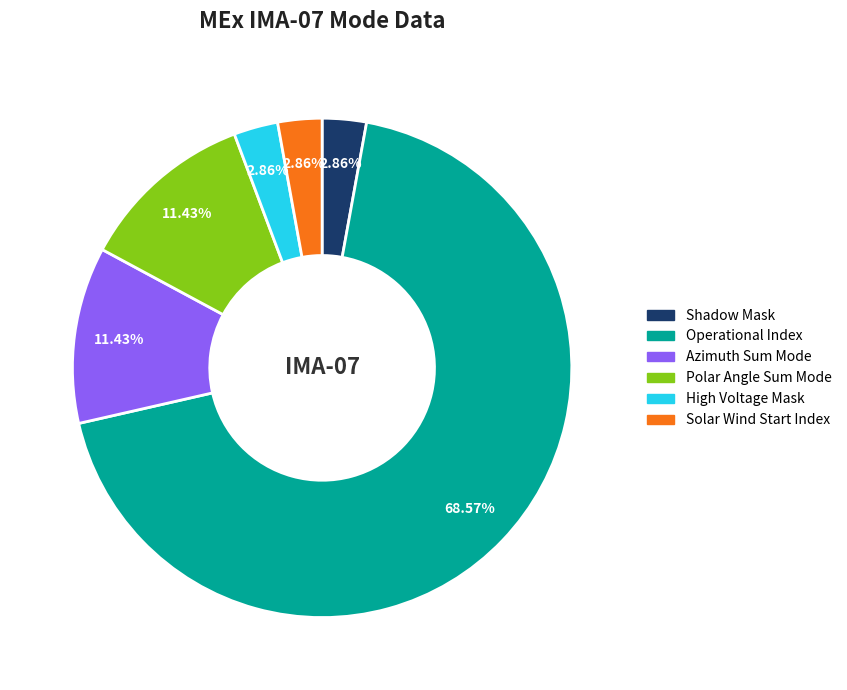

Is there any slice that represents more than half of the pie?

Yes